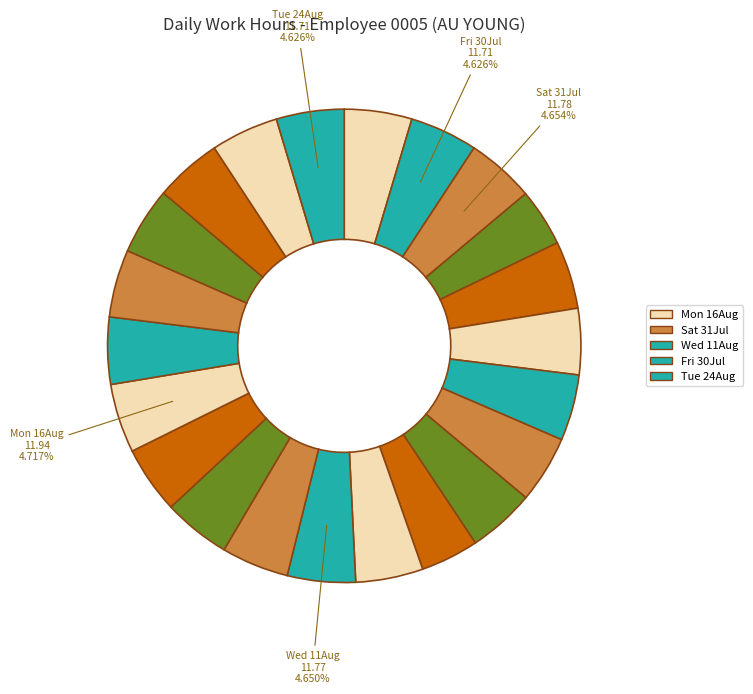

Count the number of slices in the pie.

22